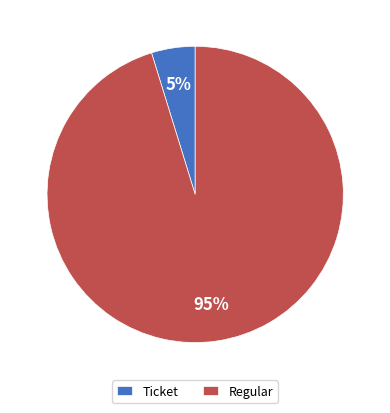

To the nearest percent, what is the average slice percentage?

50%